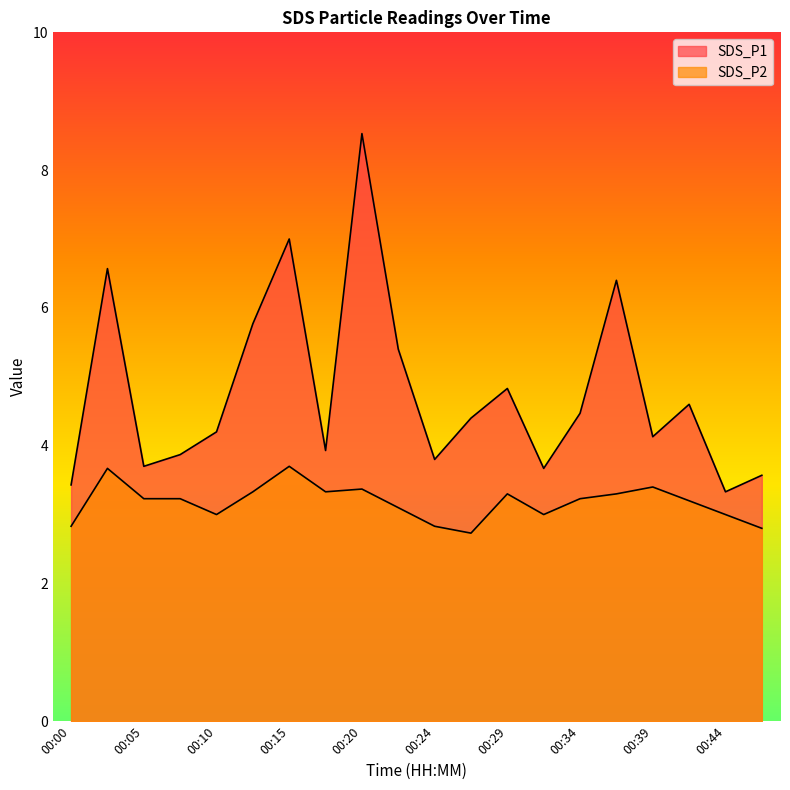

Between 00:20 and 00:37, which series saw the biggest shift?

SDS_P1